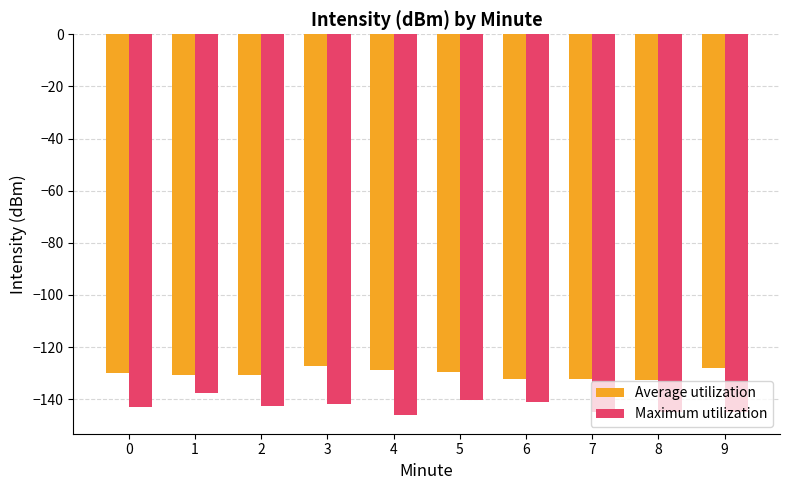

How many bars are there in each group?

2